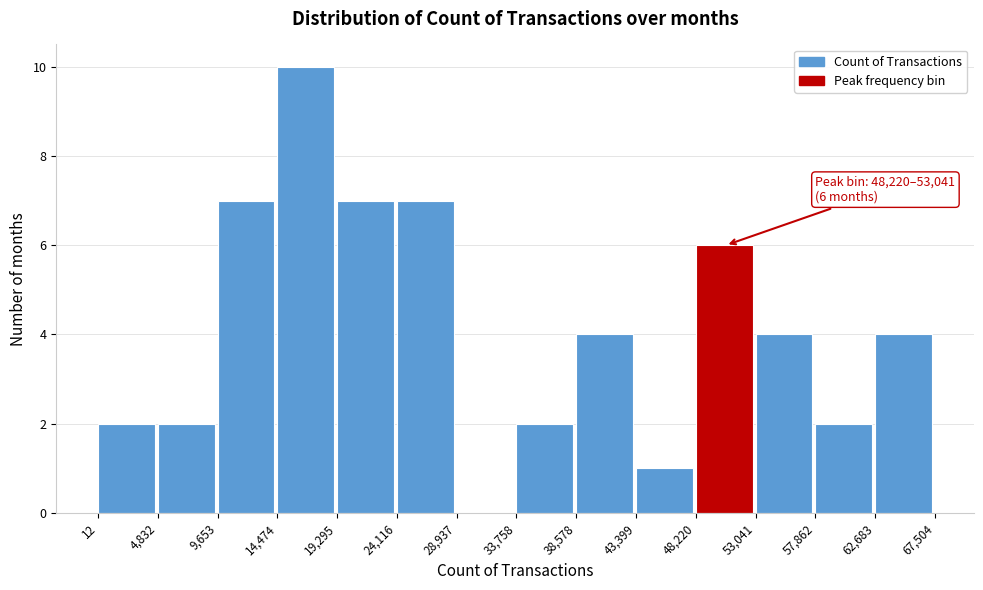

Over which range of the x-axis is the bar tallest?

14,474 to 19,295